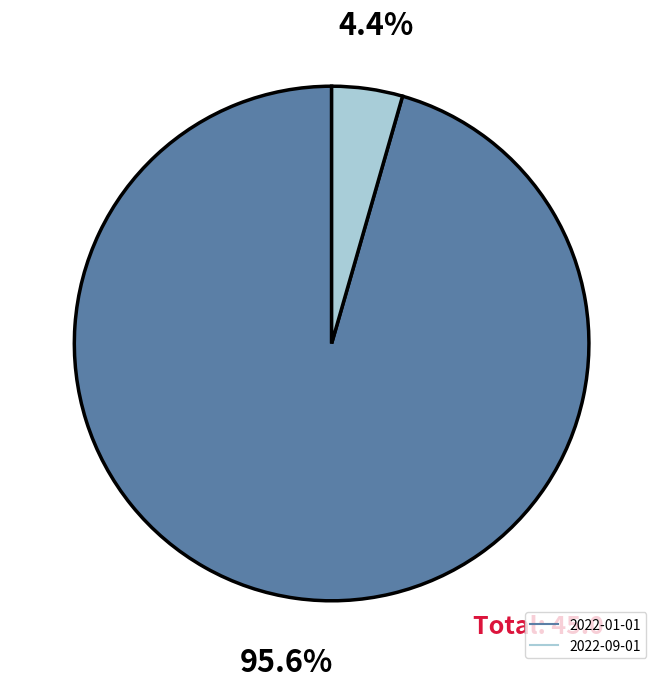

Which slice is the largest?

2022-01-01